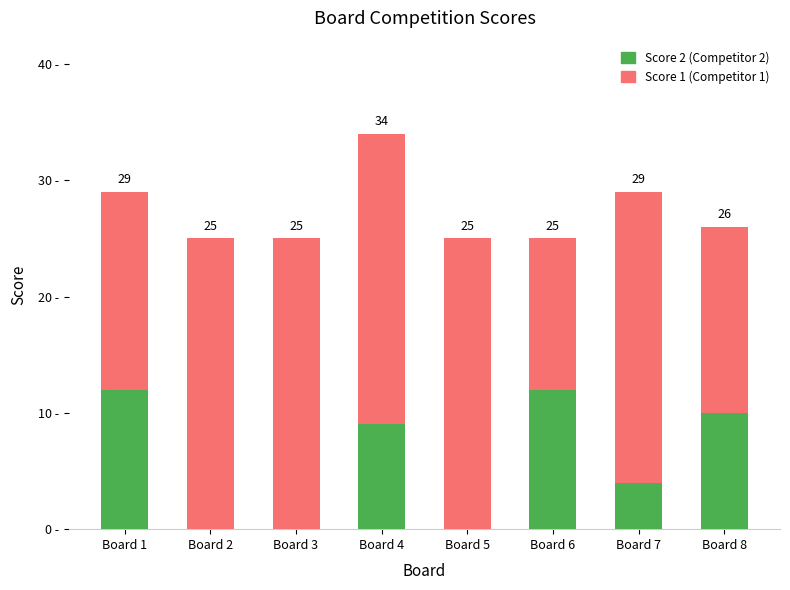

At which category is the sum across all series the highest?

Board 4